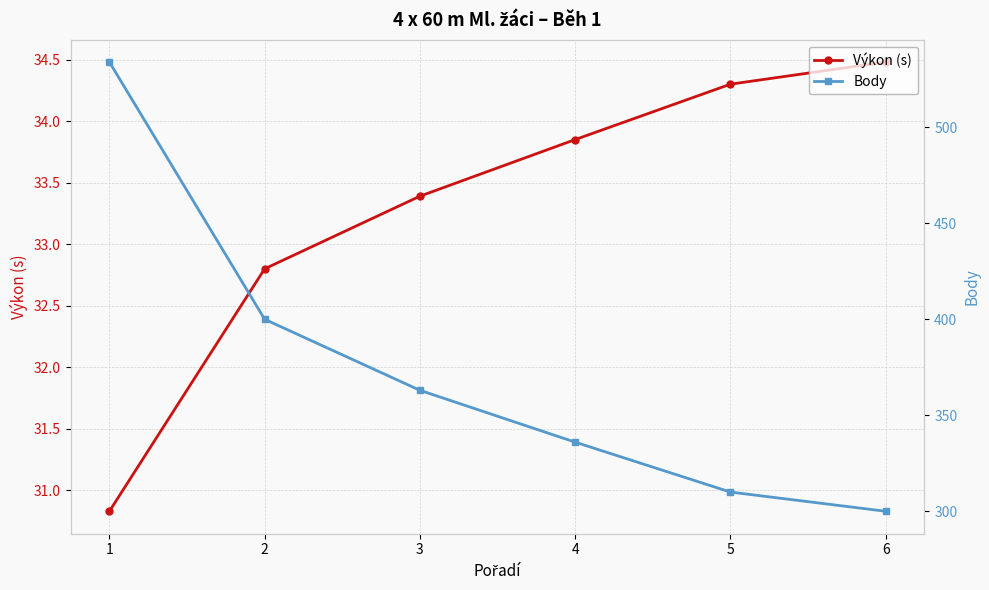

What is the value of the Výkon (s) point at the 4th from the left?

33.9